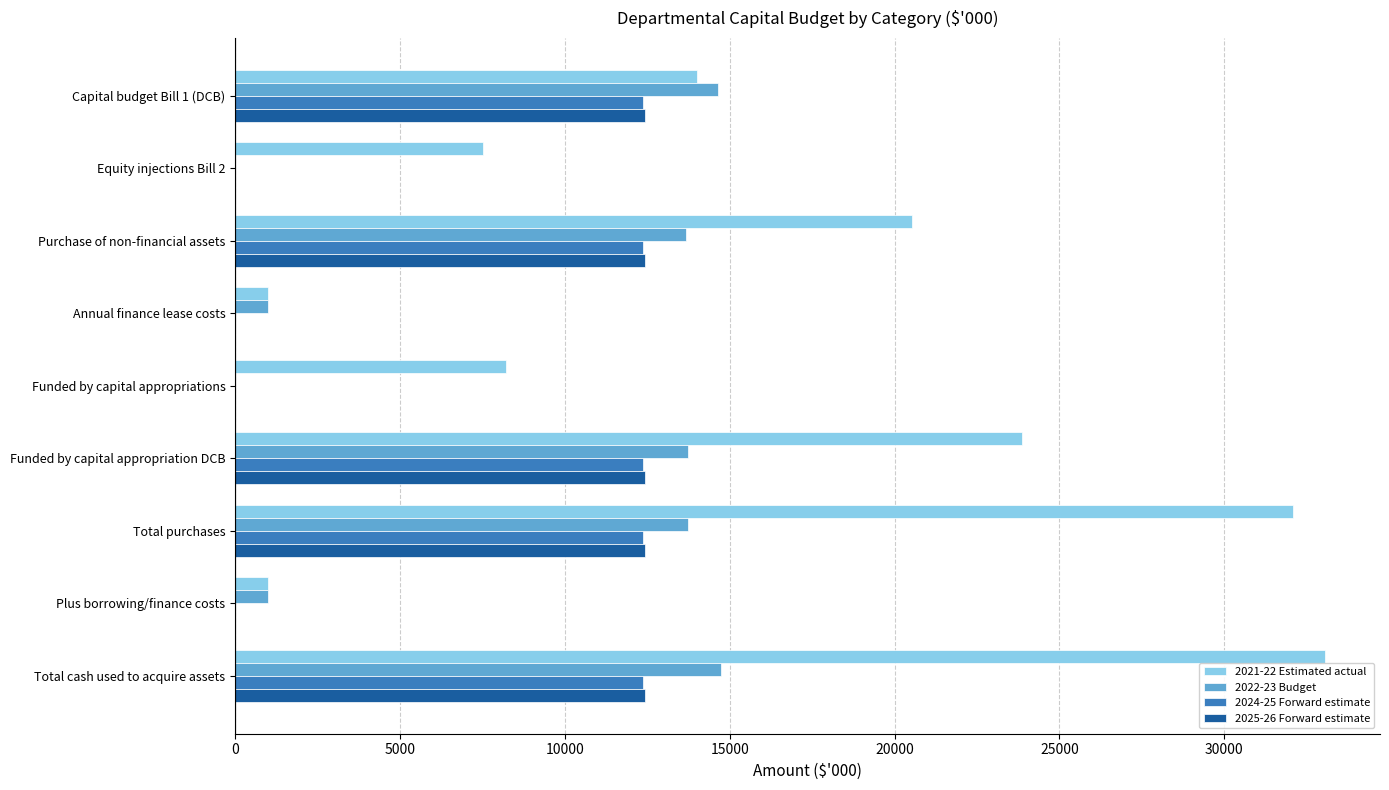

Between Purchase of non-financial assets and Plus borrowing/finance costs, which series saw the biggest shift?

2021-22 Estimated actual